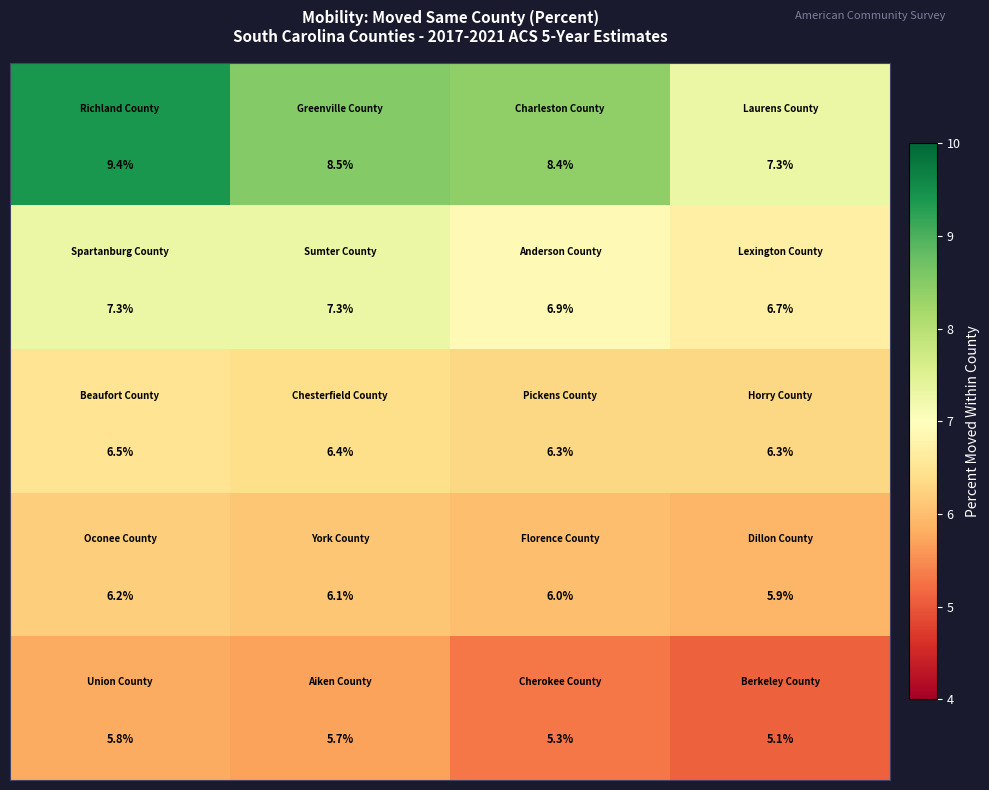

At how many categories does at least one series exceed 7?

4